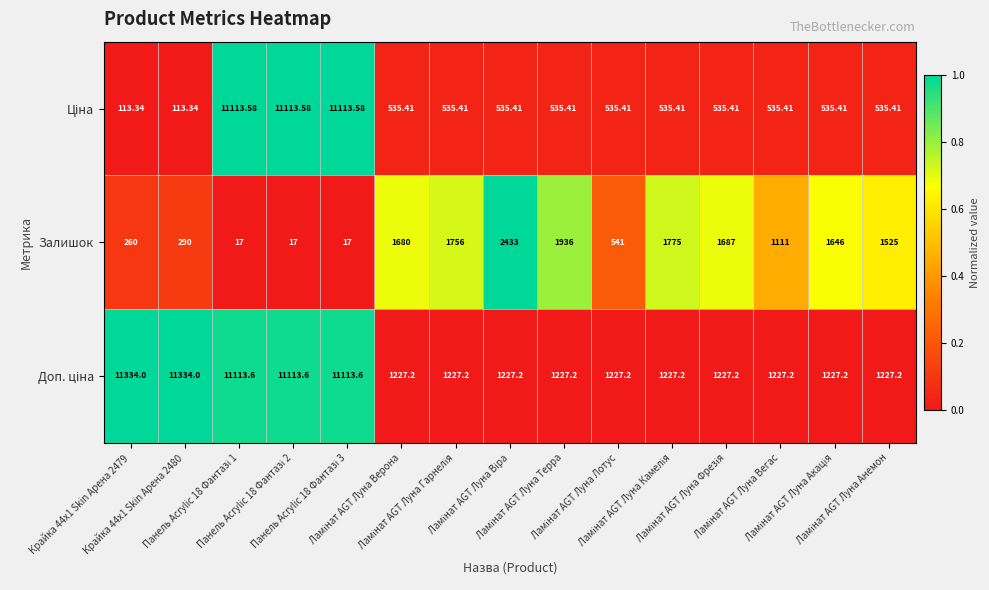

How many series are shown in this chart?

3